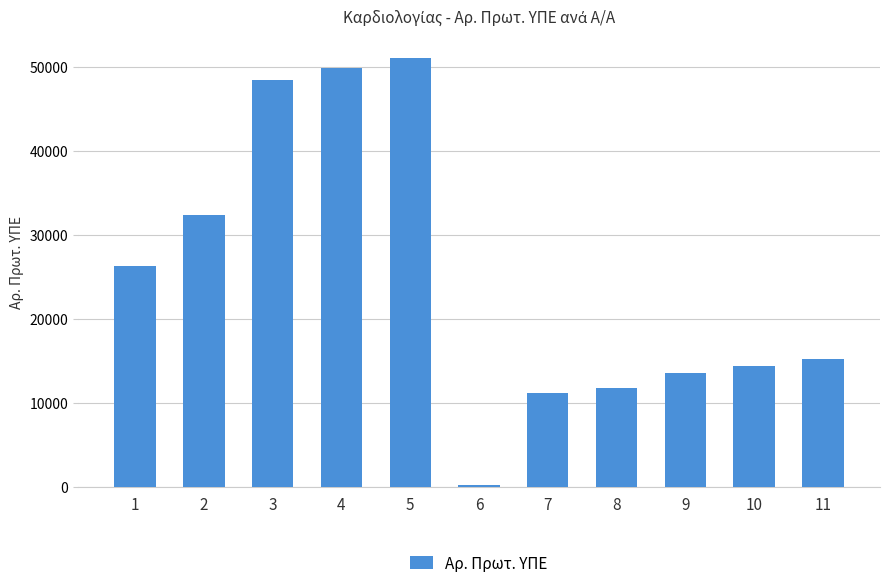

Is it true that the value at 8 is 11836?

True